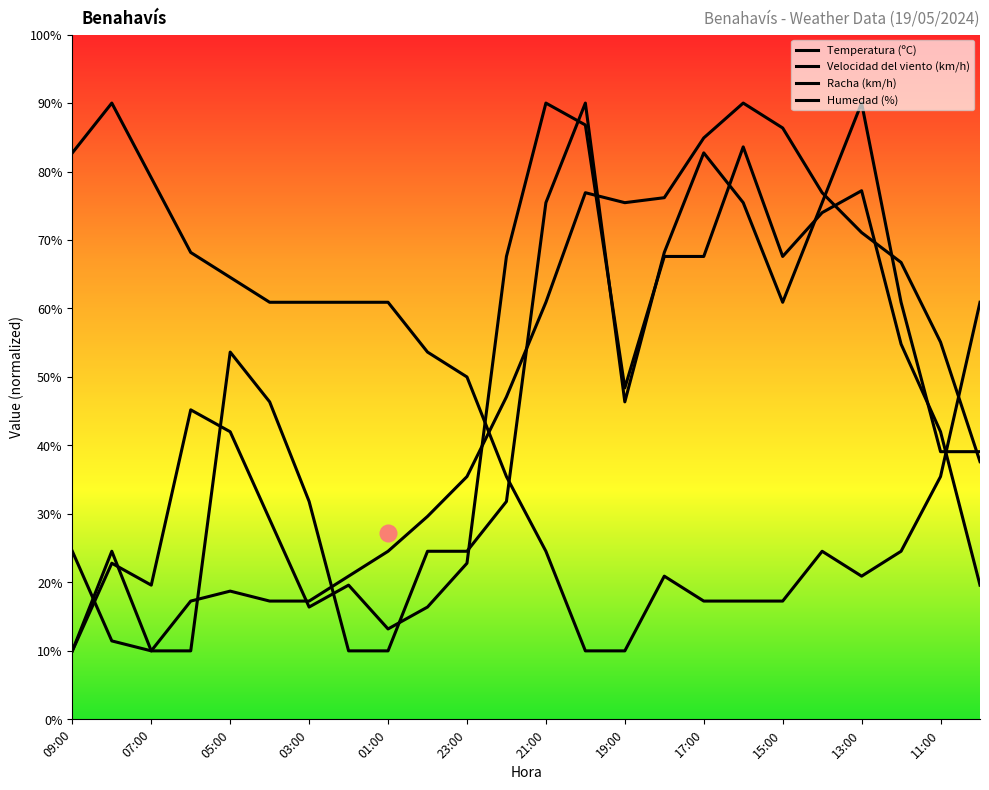

In Racha (km/h), how many points are higher than both neighbors (excluding endpoints)?

6